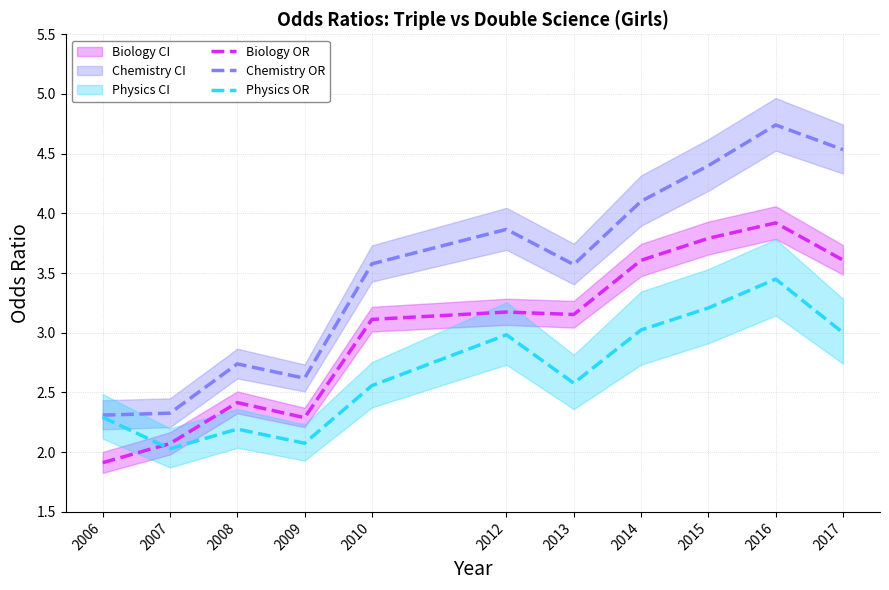

What is the spread (max minus min) of values at 2014?

1.1